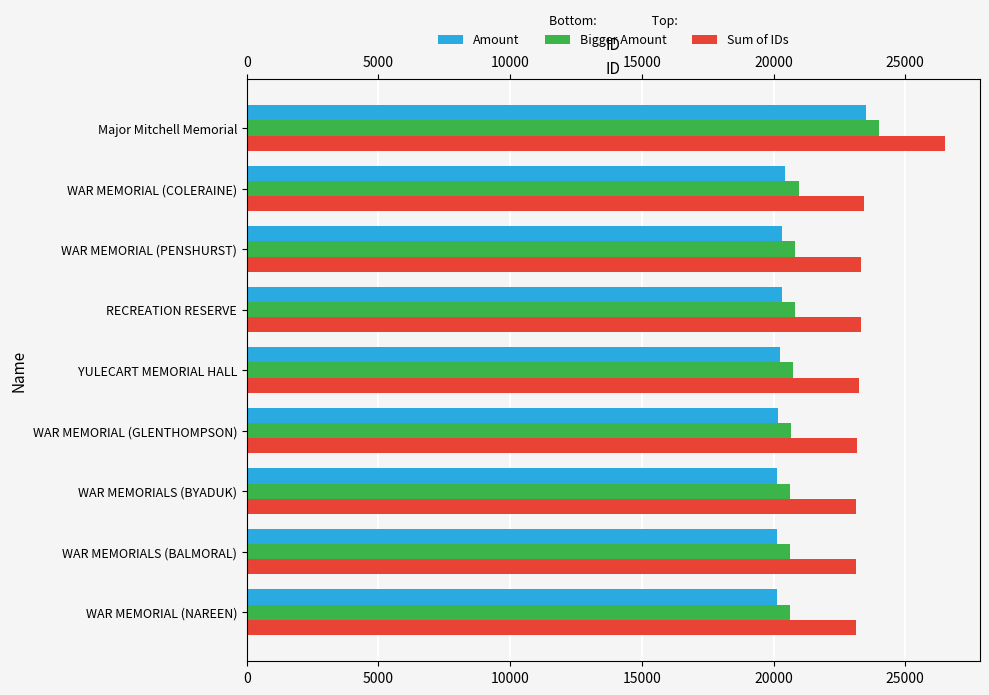

At how many categories does at least one series exceed 23082?

9